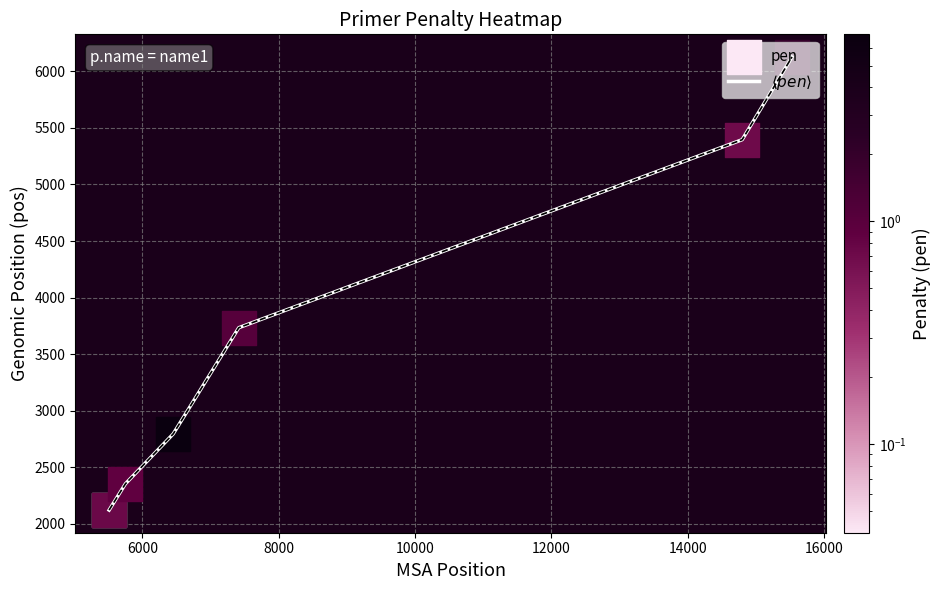

What is the maximum value shown in the chart?

6127